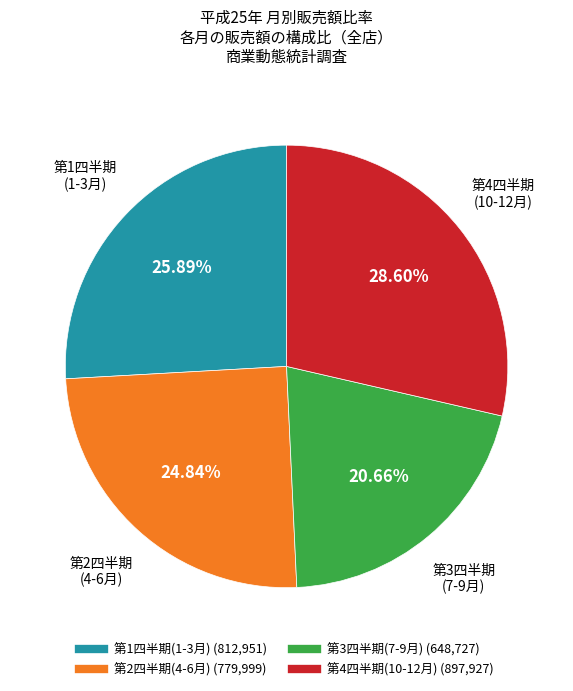

Does any single category account for the majority?

No